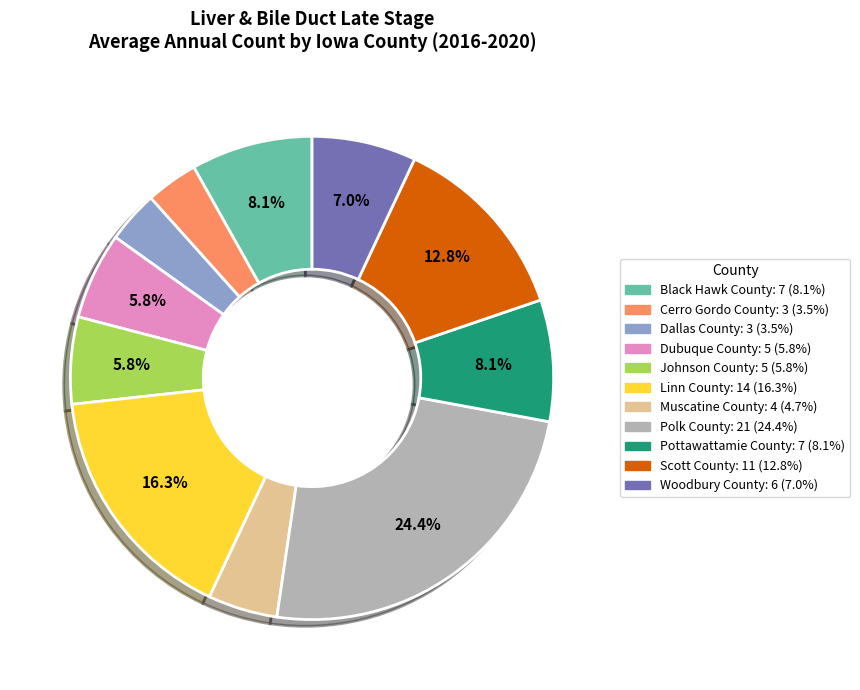

Count the number of slices in the pie.

11